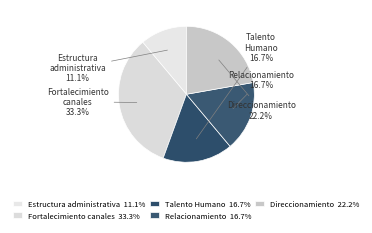

What is the ratio of the value at Fortalecimiento canales to the value at Direccionamiento?

1.5